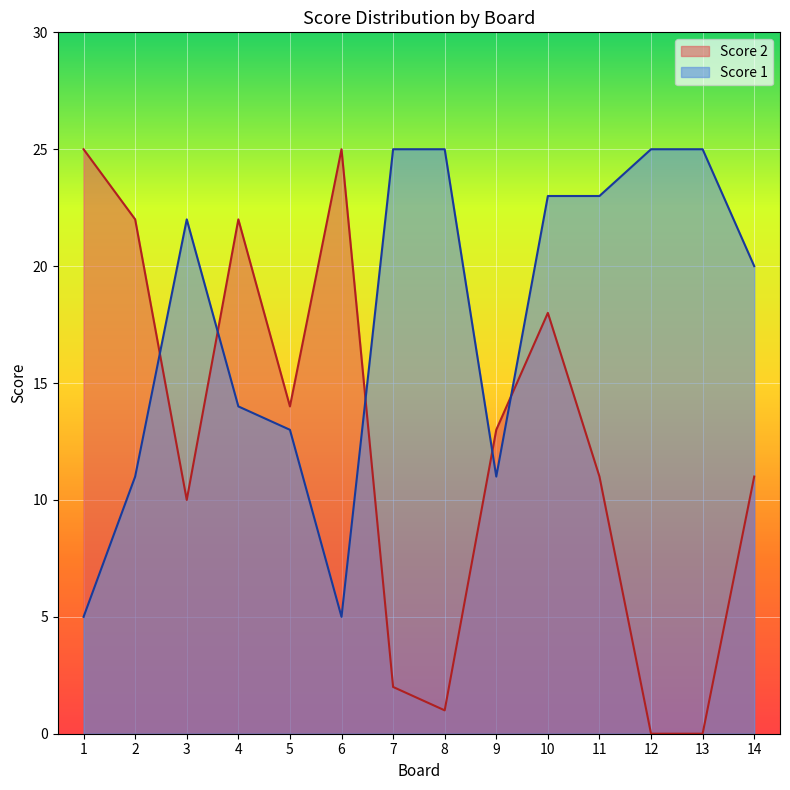

Between which two adjacent categories do Score 1 and Score 2 first intersect?

2 and 3